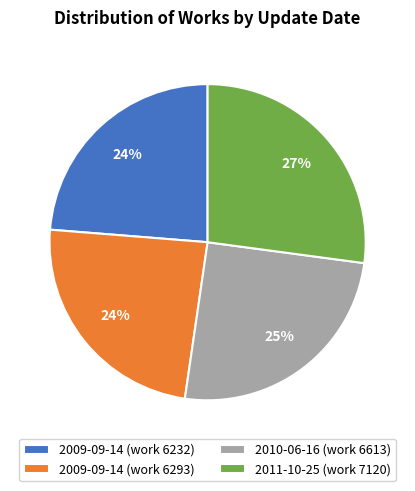

To the nearest percent, what is the difference between the largest and smallest slice percentages?

3%